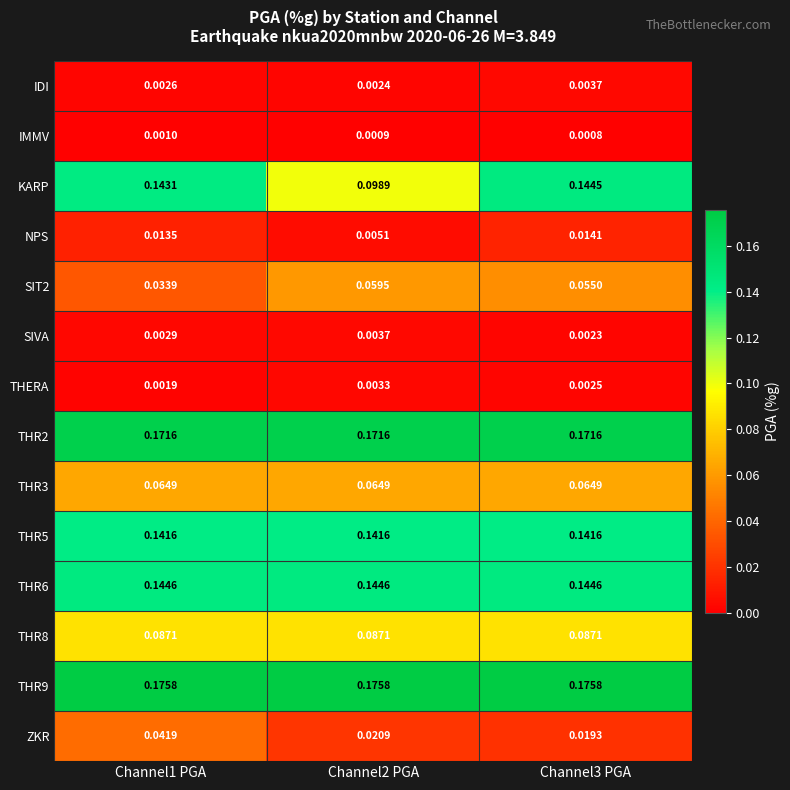

Is the value of THERA at Channel1 PGA greater than the value of THR8 at Channel3 PGA?

No